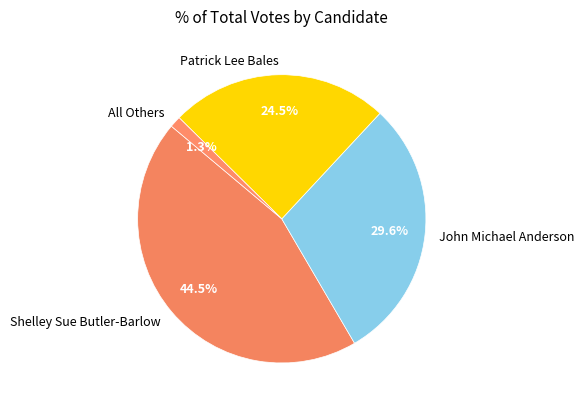

To the nearest percent, what percentage of the pie is All Others?

1%